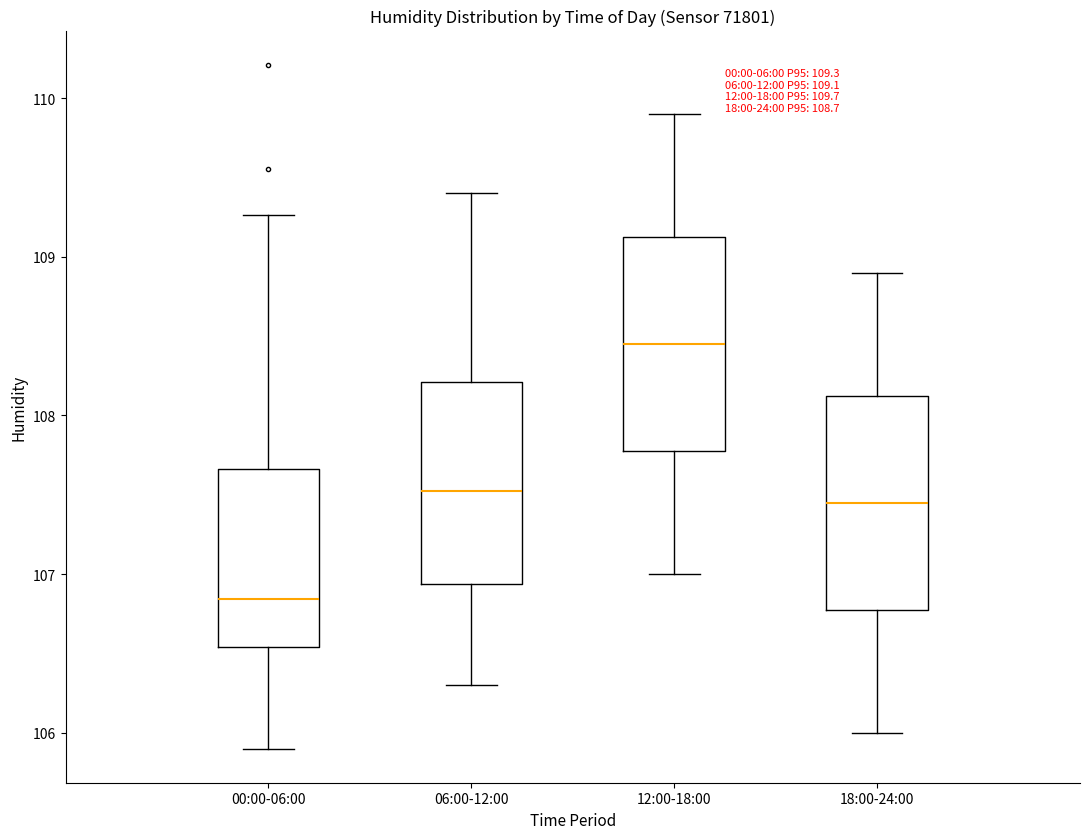

Which box has the highest median line?

12:00-18:00